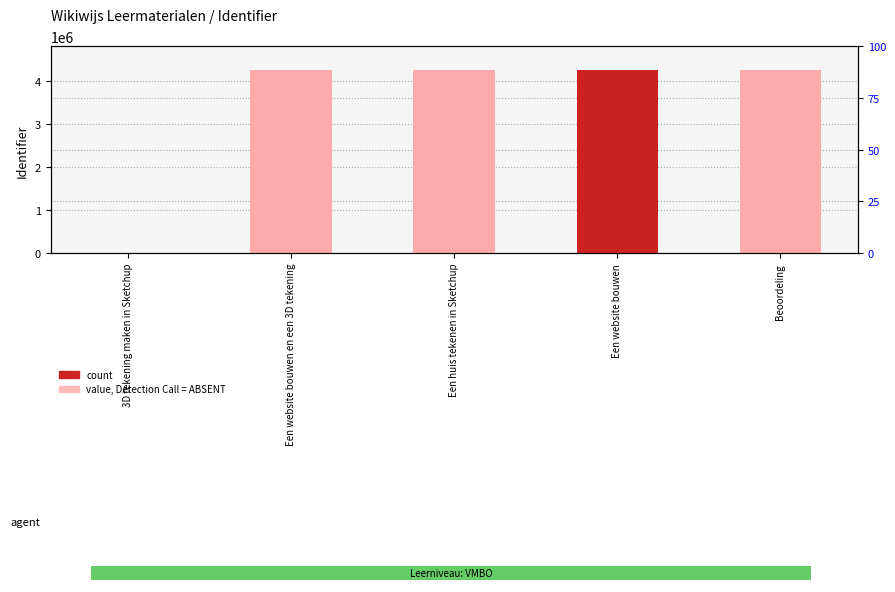

What is the change in value from 3D tekening maken in Sketchup to Beoordeling?

+4247603